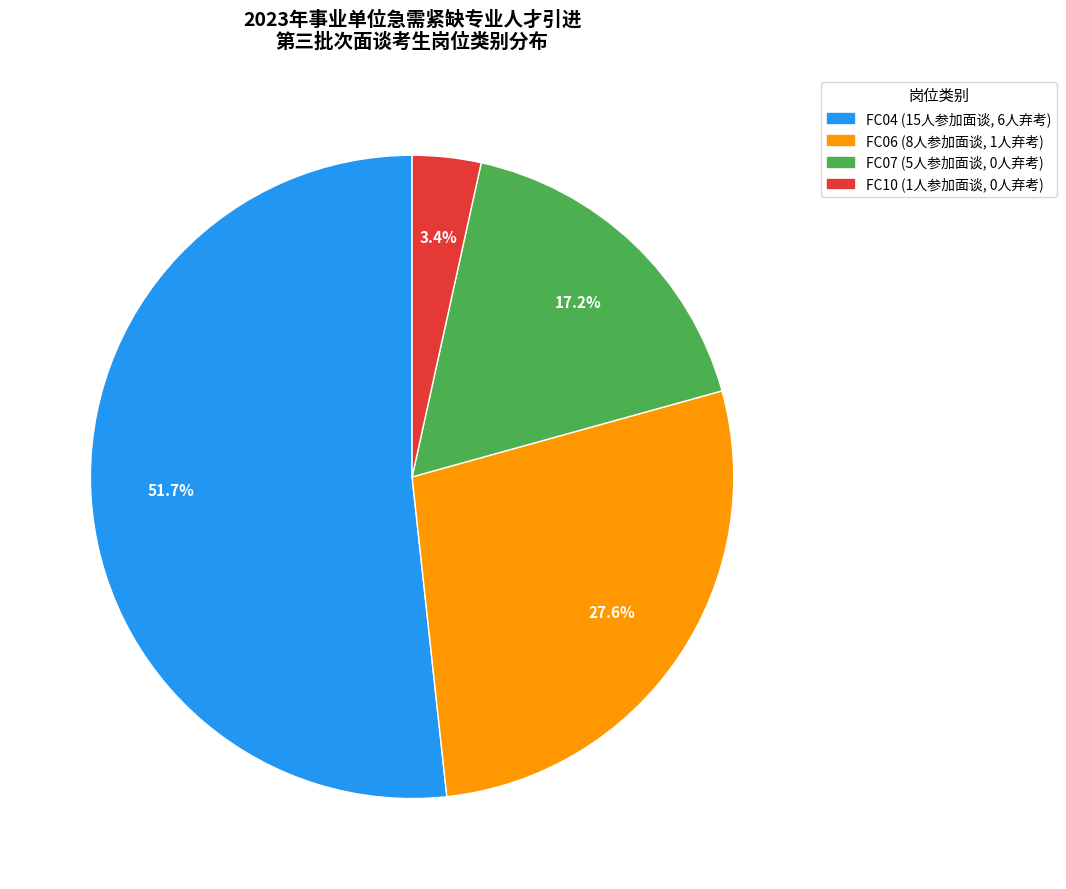

Rank the categories by value from highest to lowest.

FC04, FC06, FC07, FC10